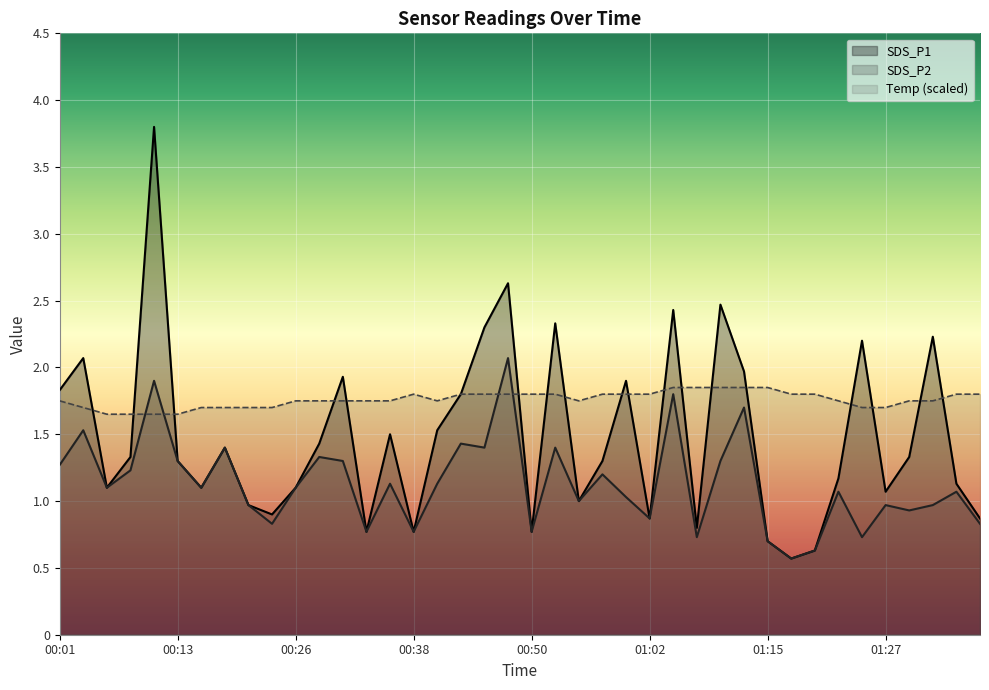

True or false: Temp has more than 2 interior local peaks.

False